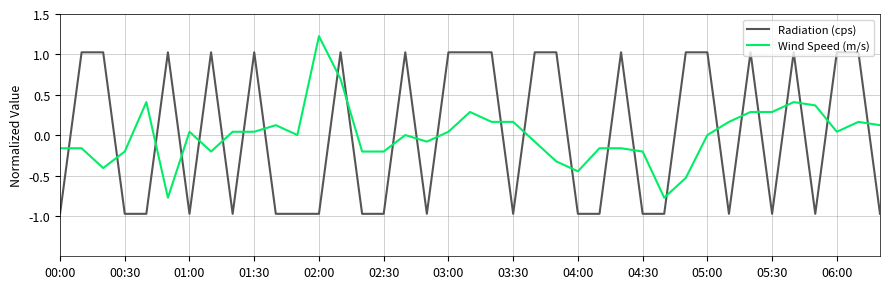

After their last crossing, which series has the higher values: Wind Speed (m/s) or Radiation (cps)?

Wind Speed (m/s)